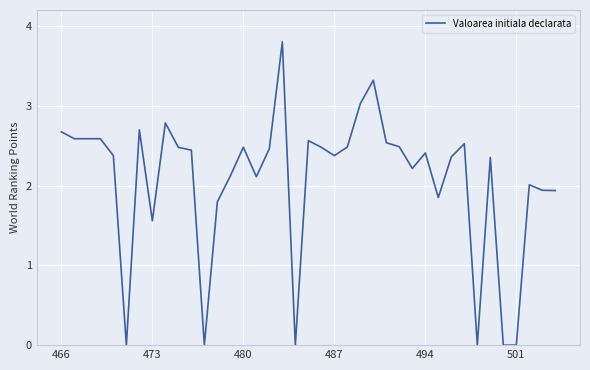

What is the greatest value displayed?

3.8